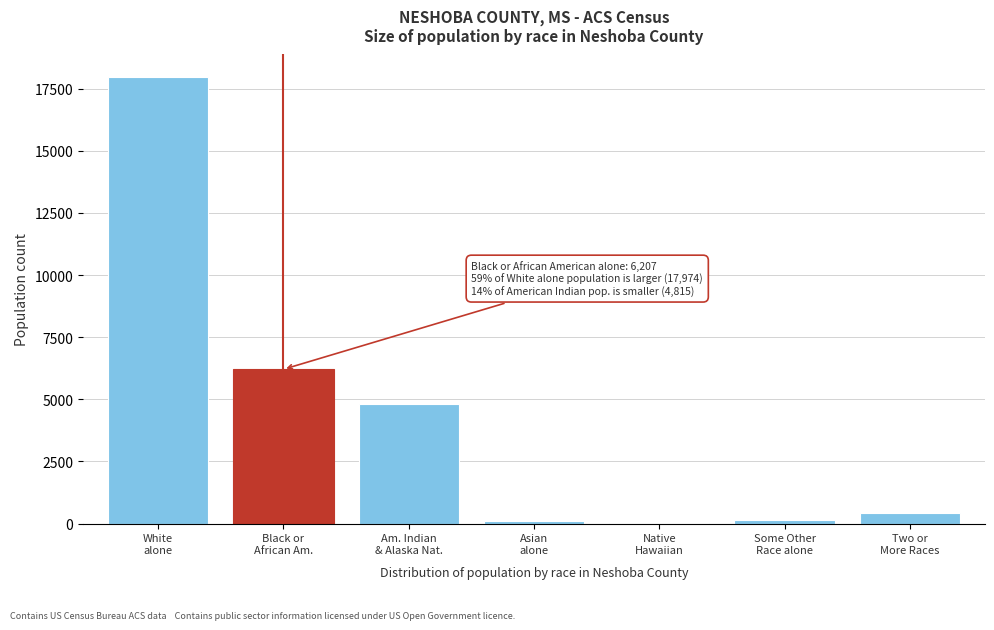

What is the maximum value shown in the chart?

17974